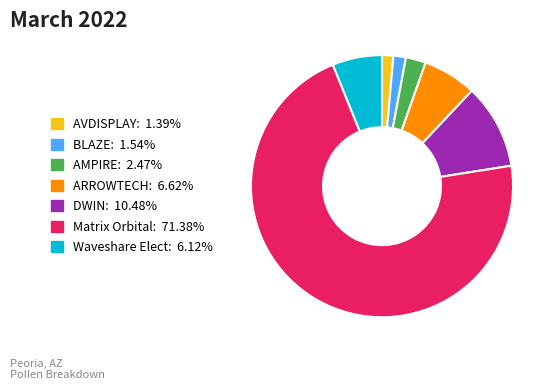

How many slices are in this pie chart?

7